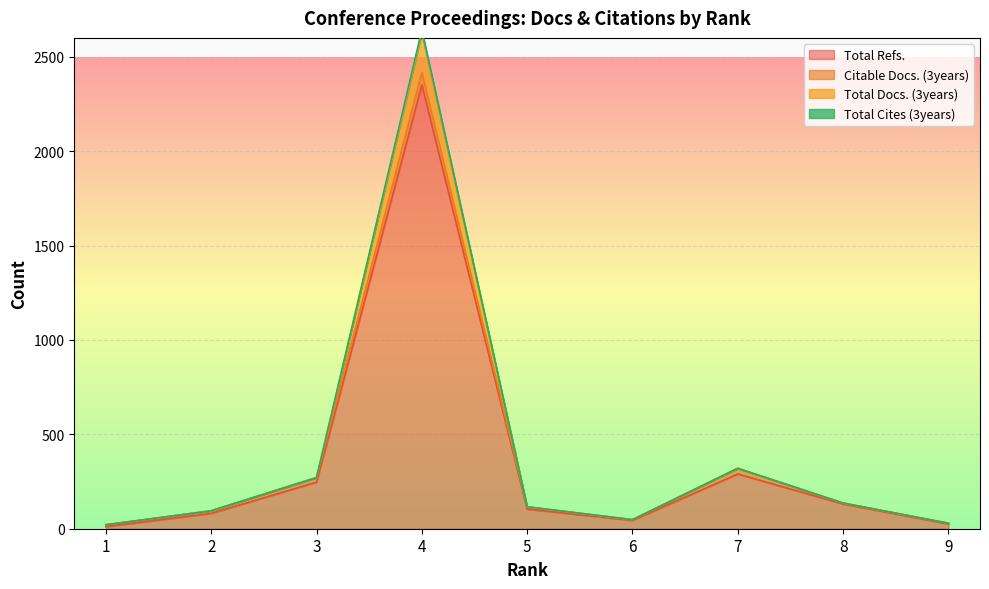

What is the value of the Total Refs. point at the 3rd from the left?

247